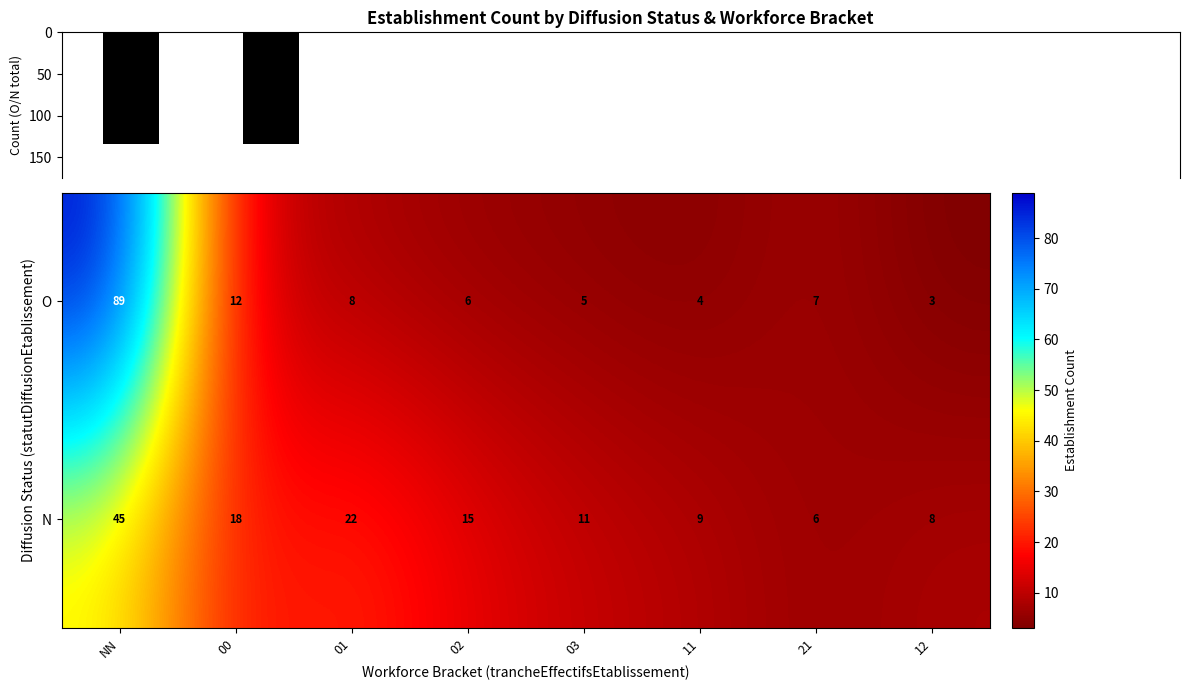

At which label does N reach its peak?

NN